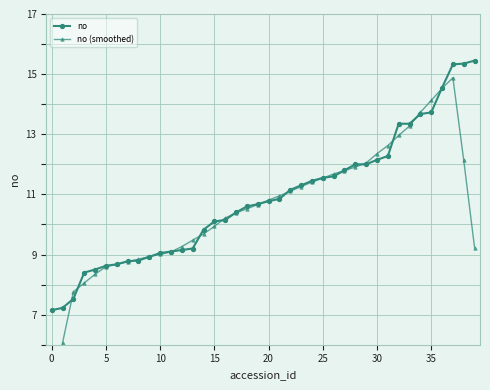

How many lines are shown in the chart?

2